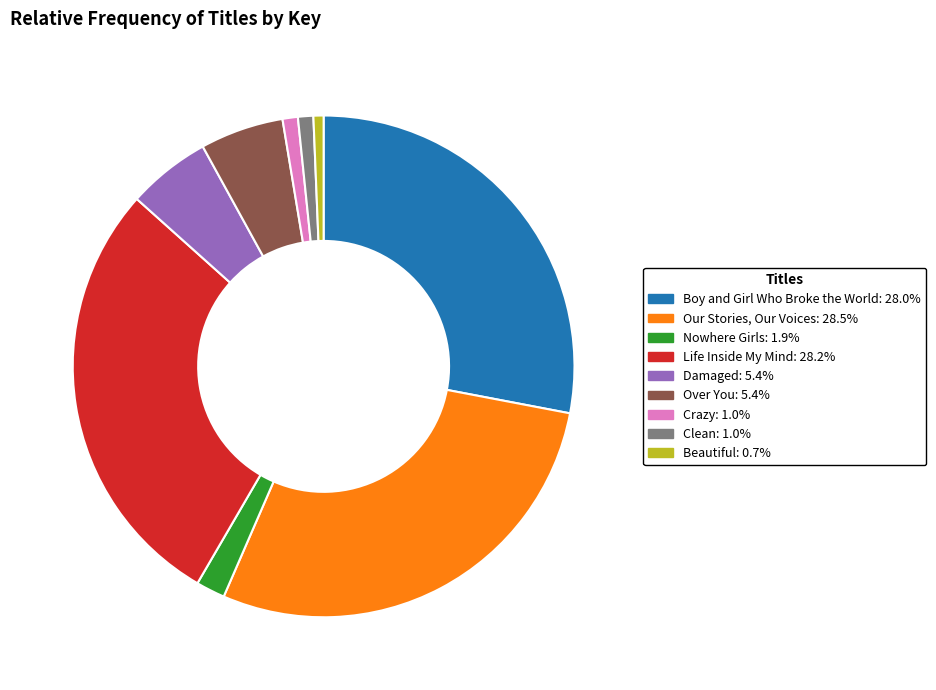

True or false: Crazy accounts for 1% of the total.

True